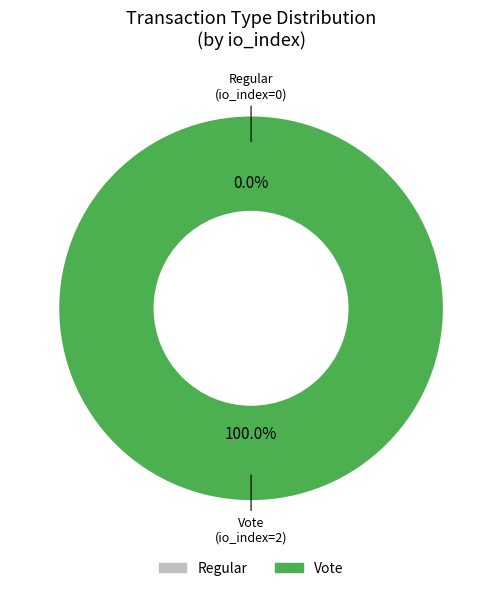

What is the smallest slice in the pie chart?

Regular (io_index=0)